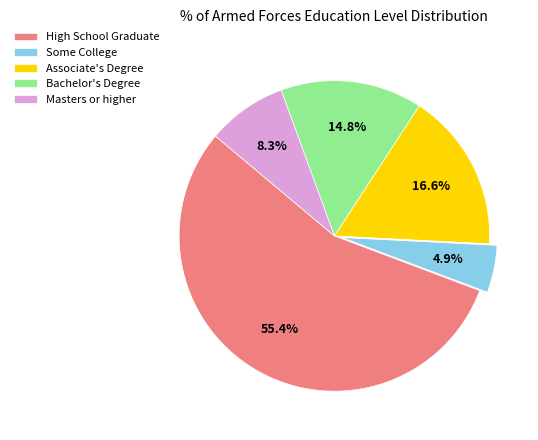

Between Some College and Associate's Degree, which is larger?

Associate's Degree